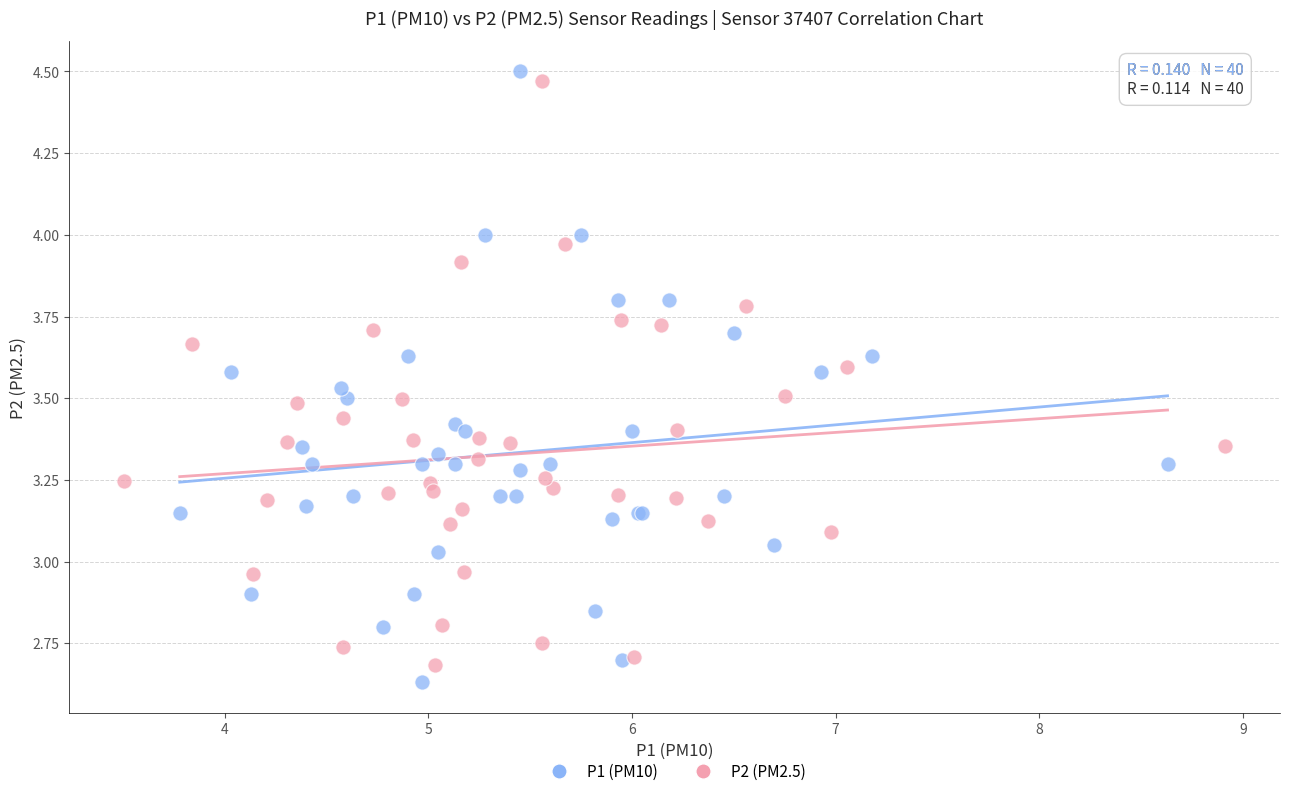

What are all the series names shown in the legend?

P1 (PM10), P2 (PM2.5)